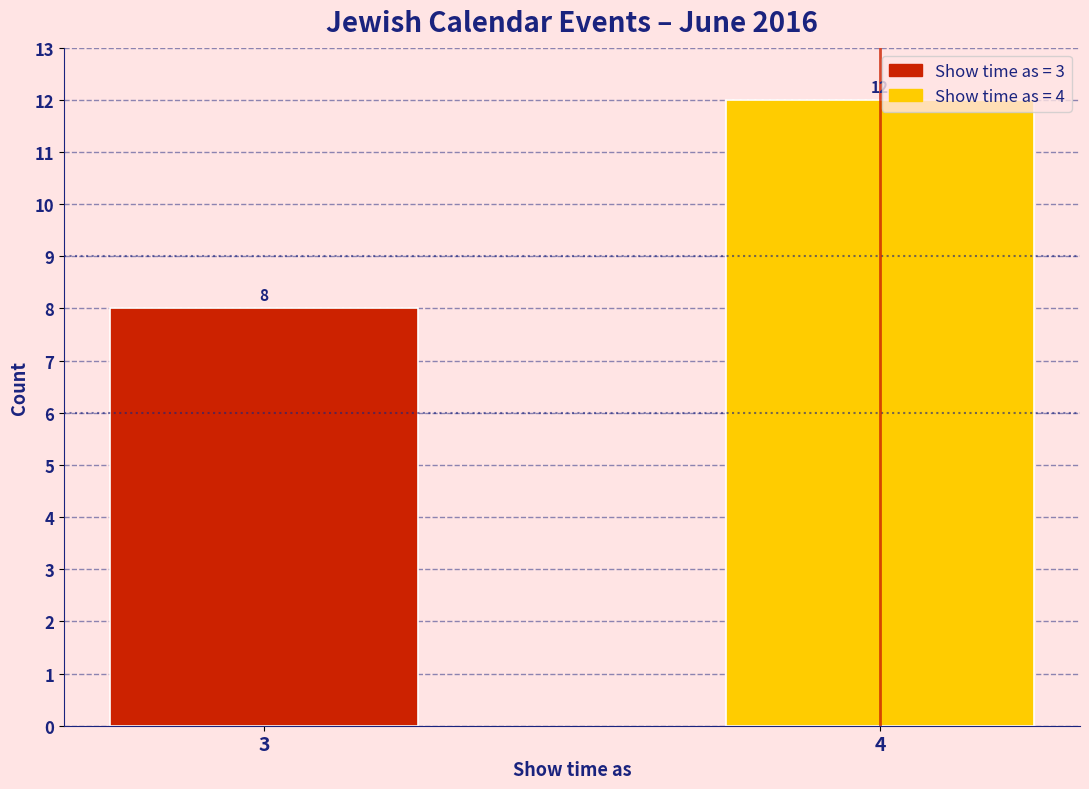

Reading left to right, extract all data points from this chart.

8	12